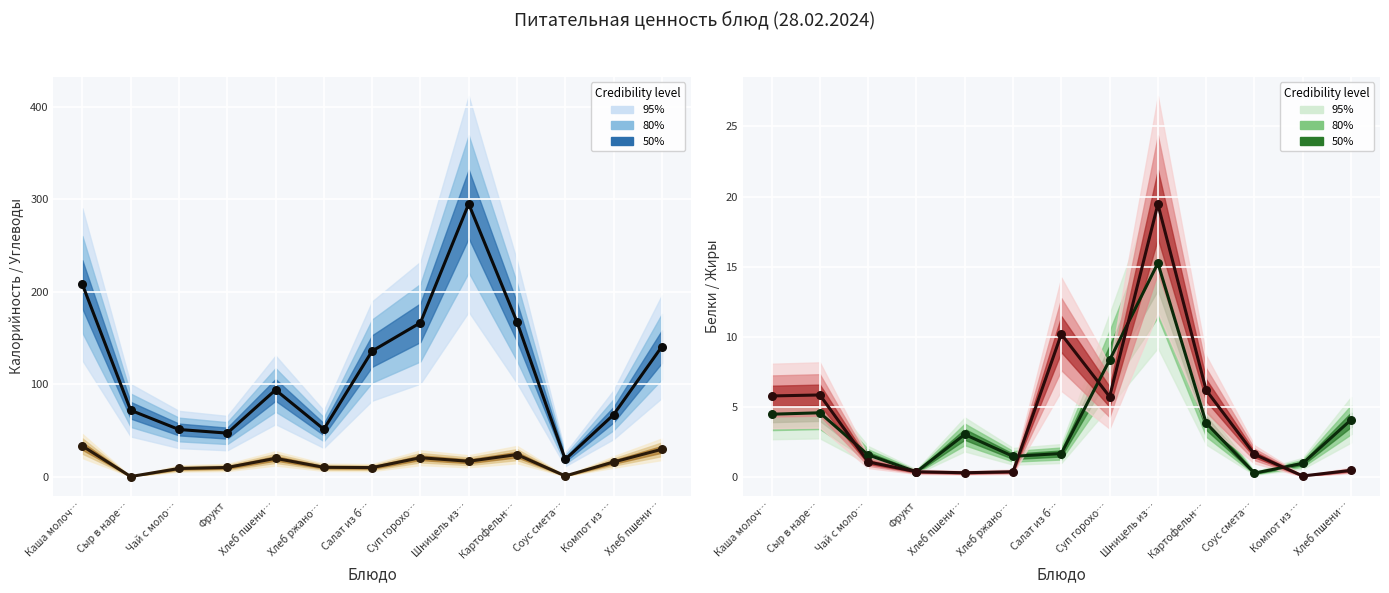

Which series contains the highest Y value?

Калорийность